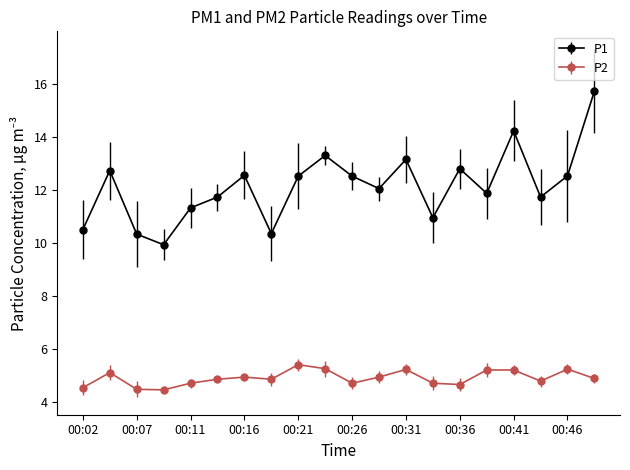

True or false: P1 and P2 intersect in this chart.

False